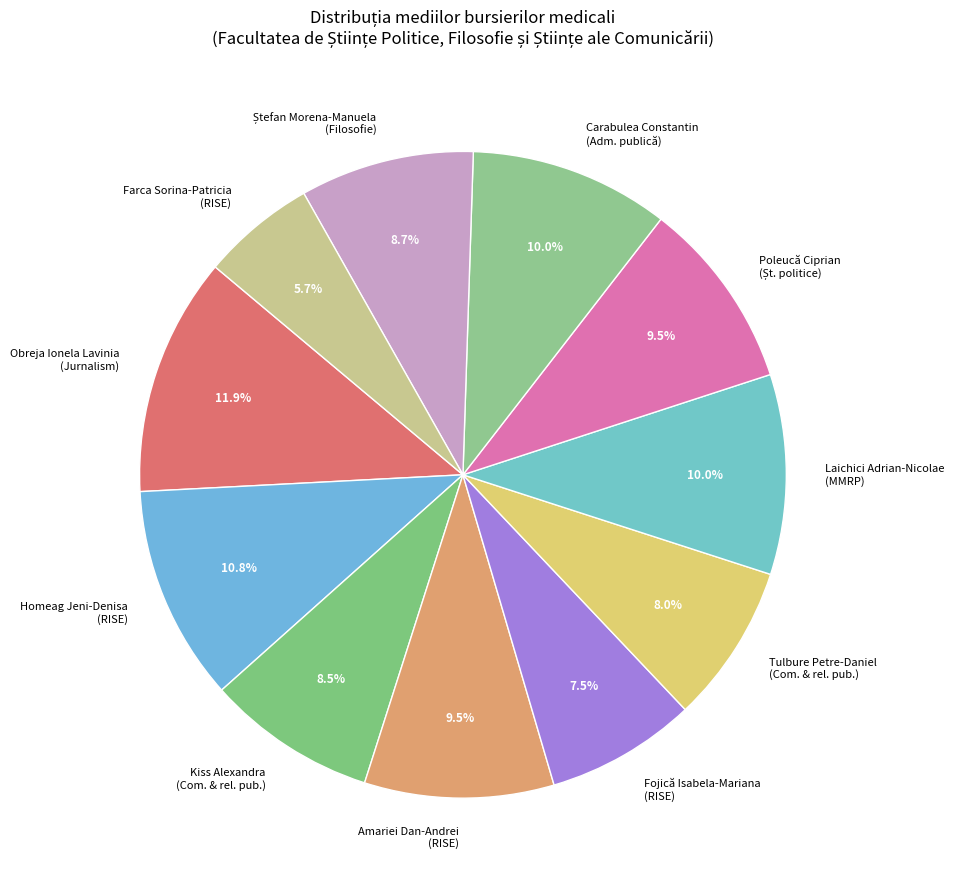

Which category has the smallest portion of the pie?

Farca Sorina-Patricia (RISE)